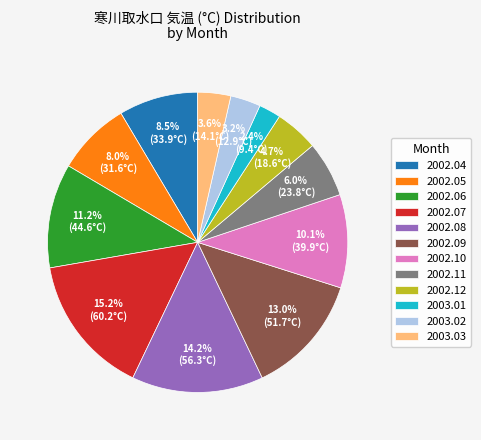

What percentage do 2003.02 and 2002.08 together represent?

17.4%